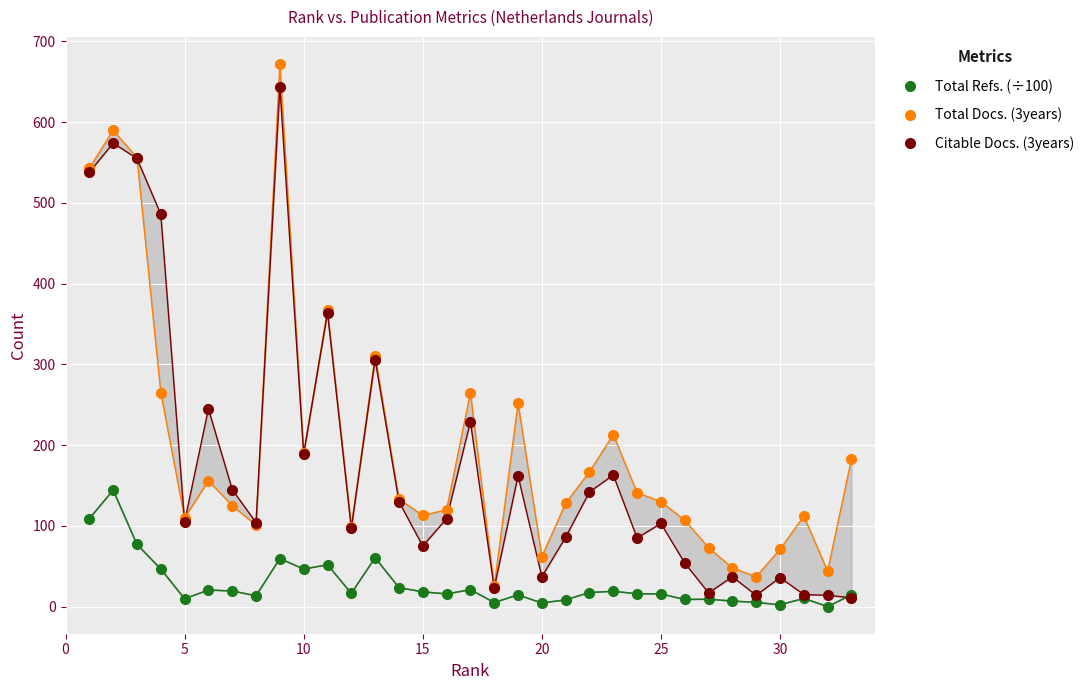

How many values in the Citable Docs. (3years) series are below 105?

16